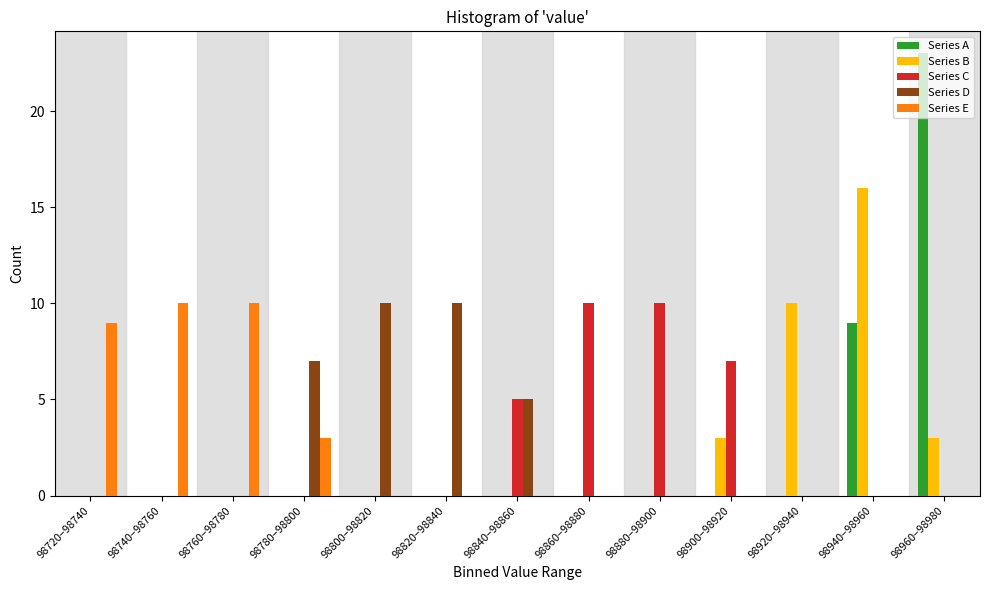

Which category has the highest value in the Series A series?

98960–98980